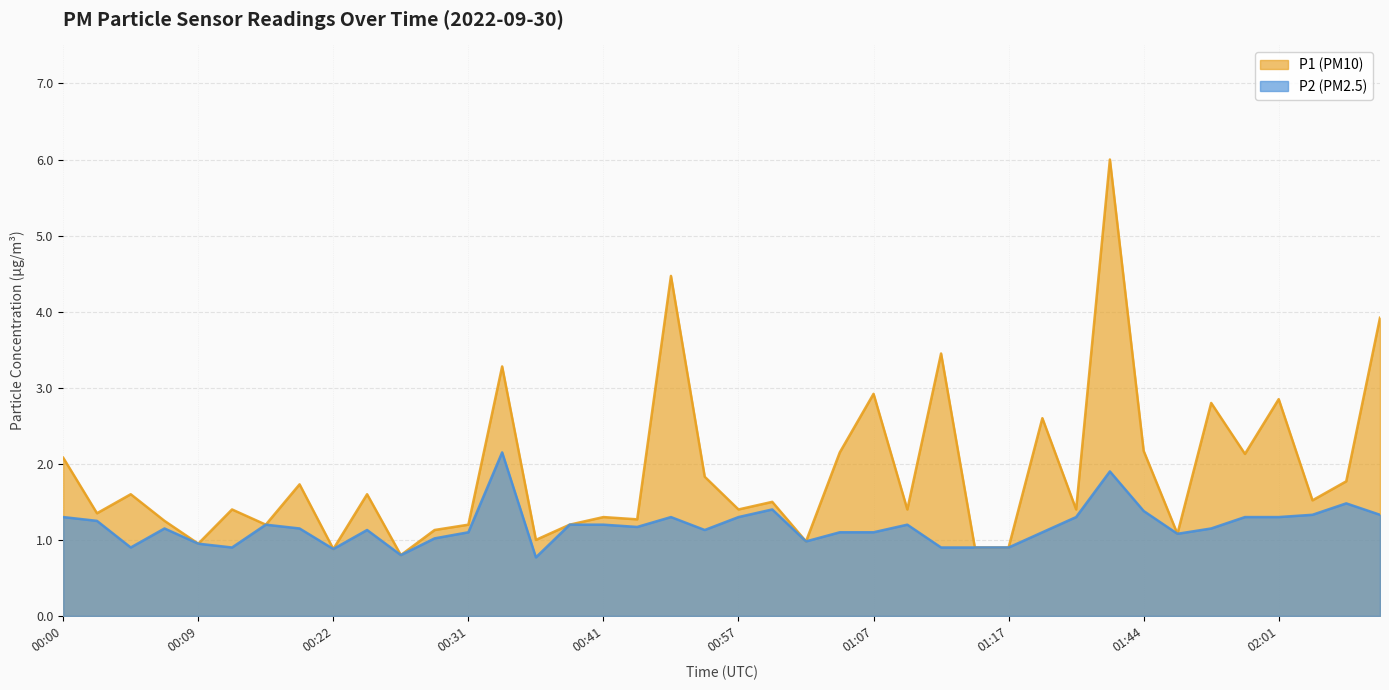

True or false: P2 has more than 2 points higher than both neighbors.

True